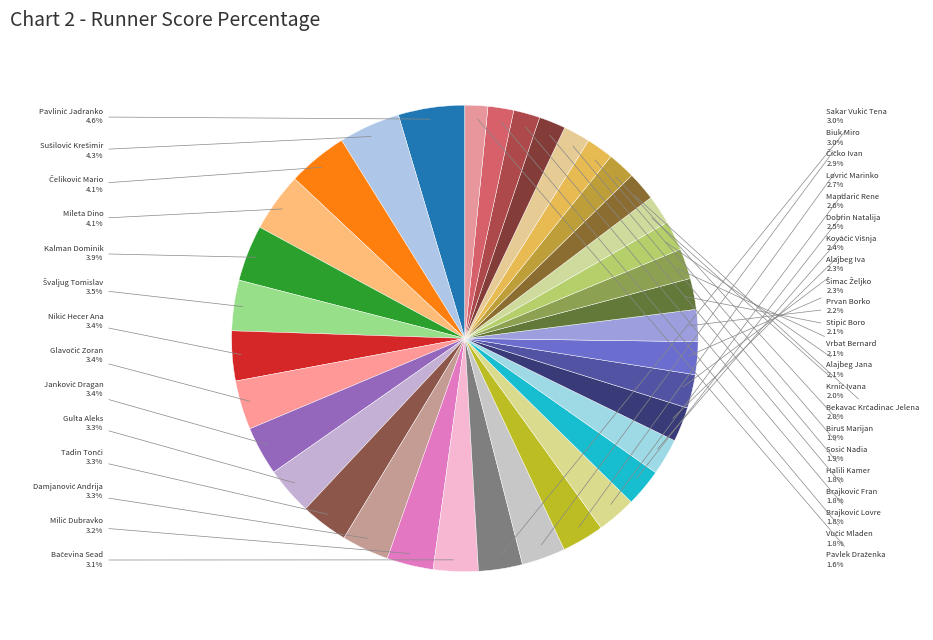

Count the number of slices in the pie.

36